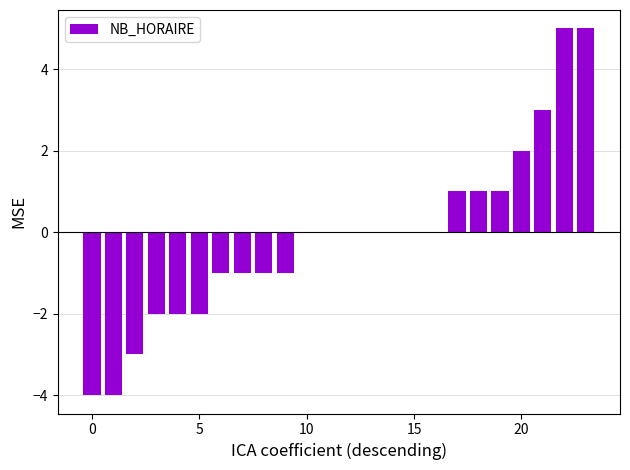

Reading left to right, transcribe all the data shown in this chart.

-4	-4	-3	-2	-2	-2	-1	-1	-1	-1	0	0	0	0	0	0	0	1	1	1	2	3	5	5